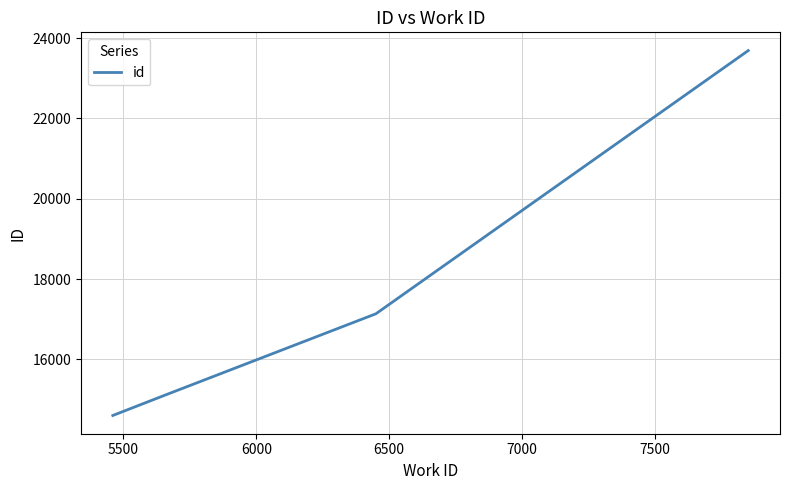

How many lines are shown in the chart?

1